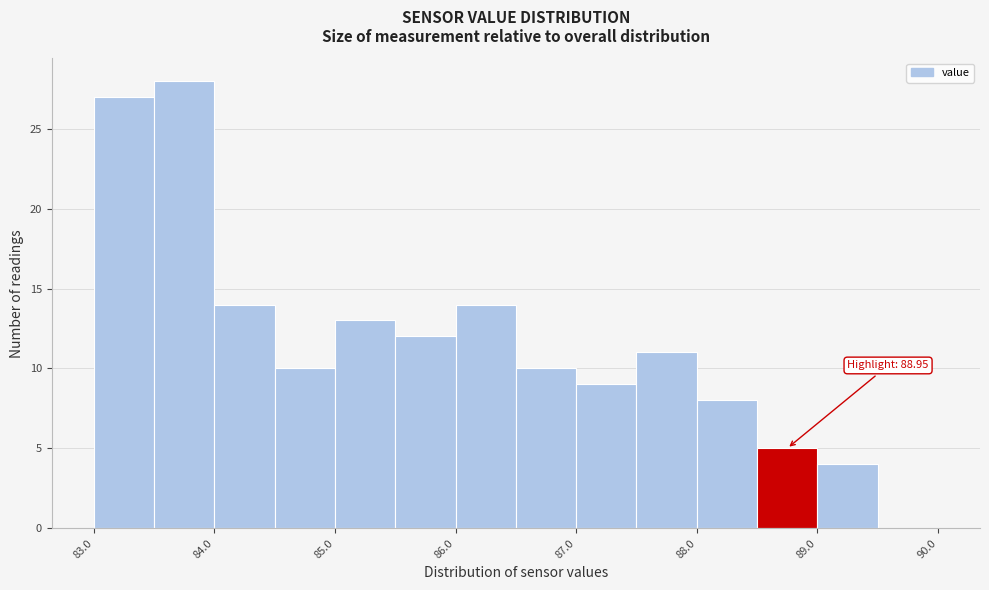

Over which range of the x-axis is the bar tallest?

83.5 to 84.0